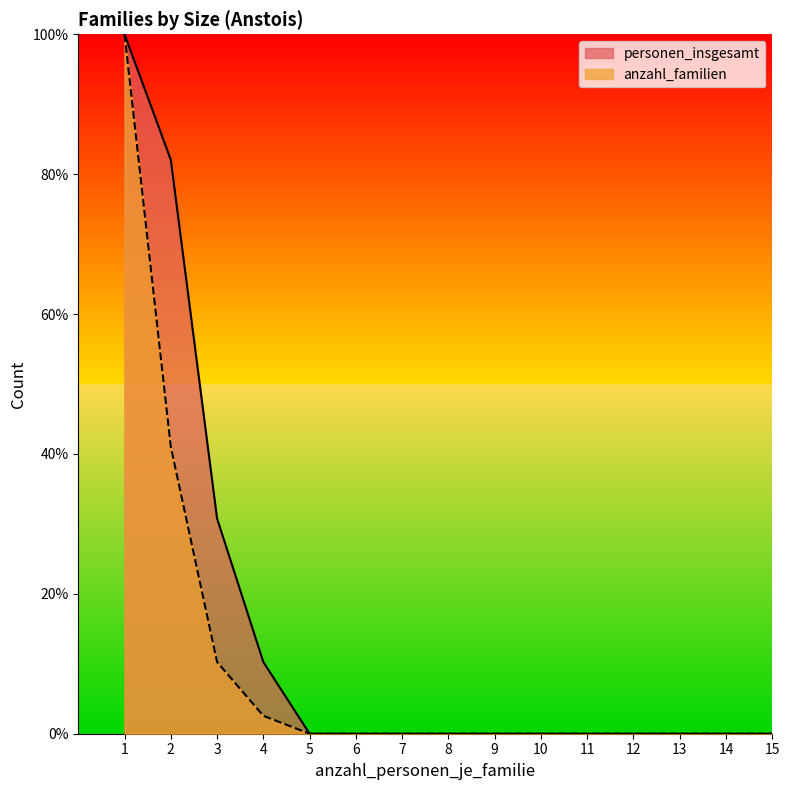

How many values in anzahl_familien are above zero?

4